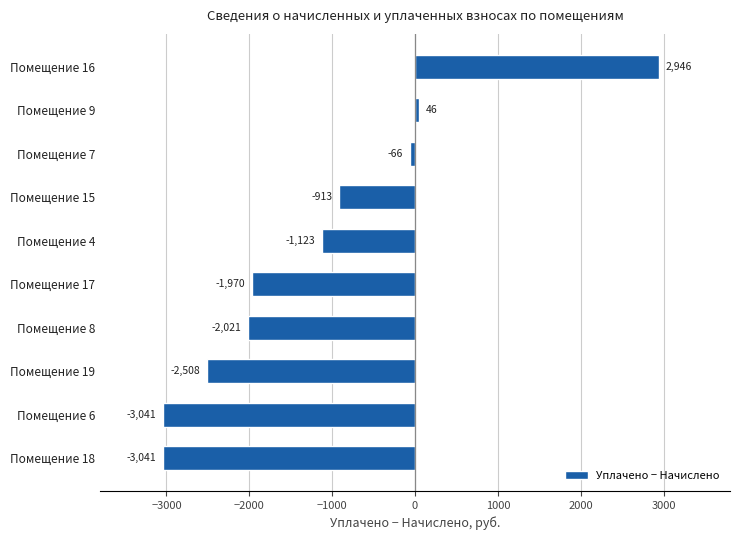

What is the difference between the maximum and minimum values?

5987.0